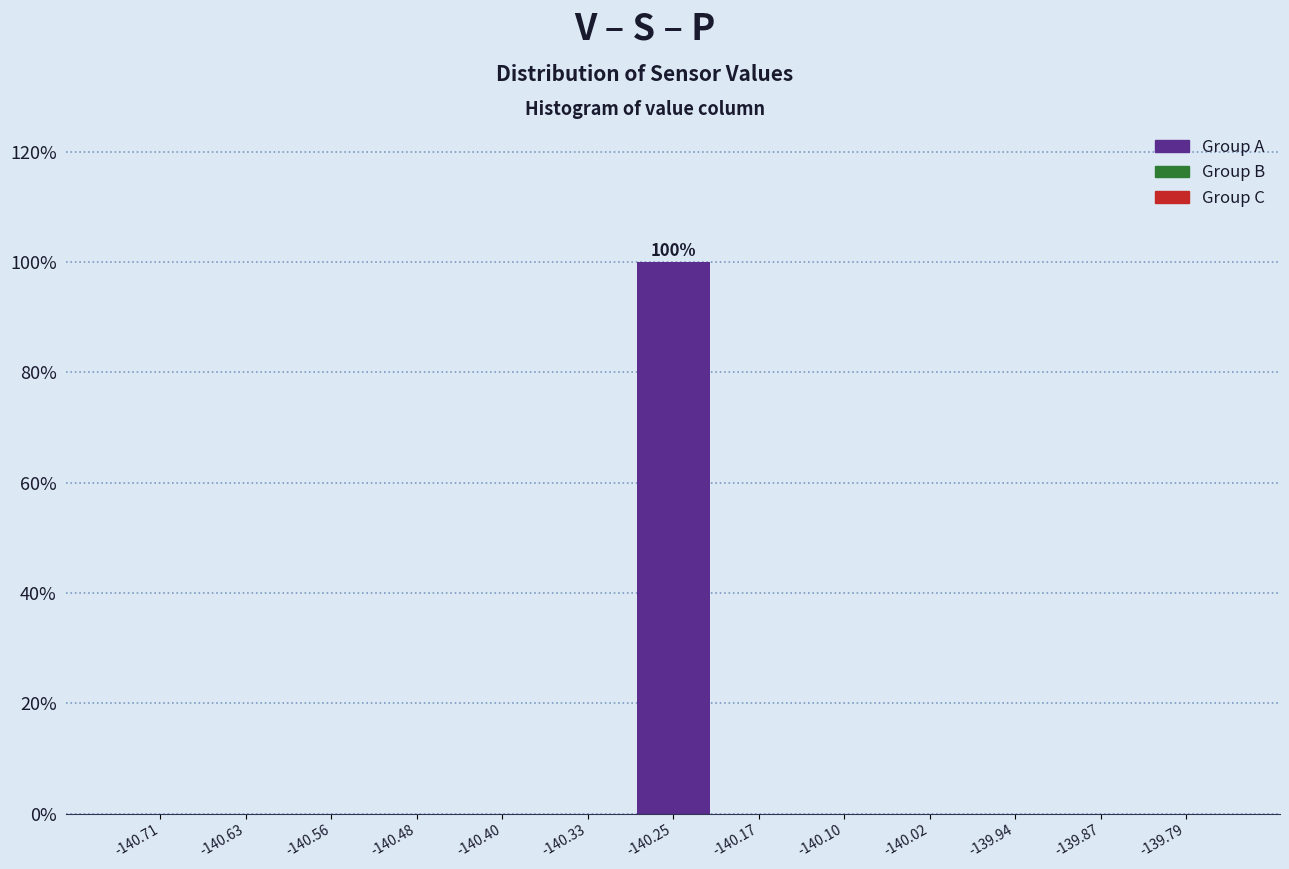

Which range on the x-axis has the tallest bar?

-140.29 to -140.21